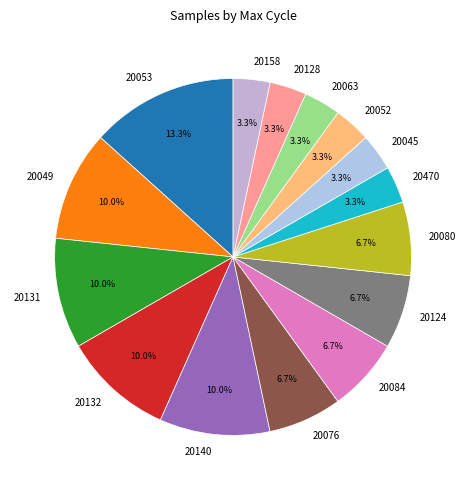

To the nearest percent, what is the average slice percentage?

7%